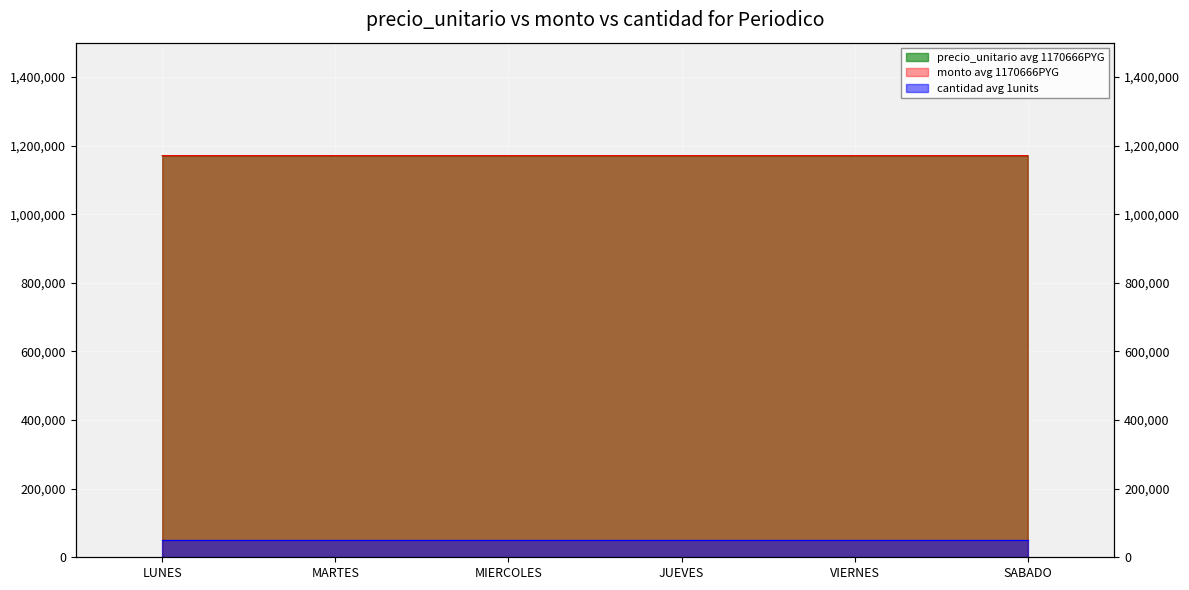

How many precio_unitario values are between 1170666 and 1170667?

5